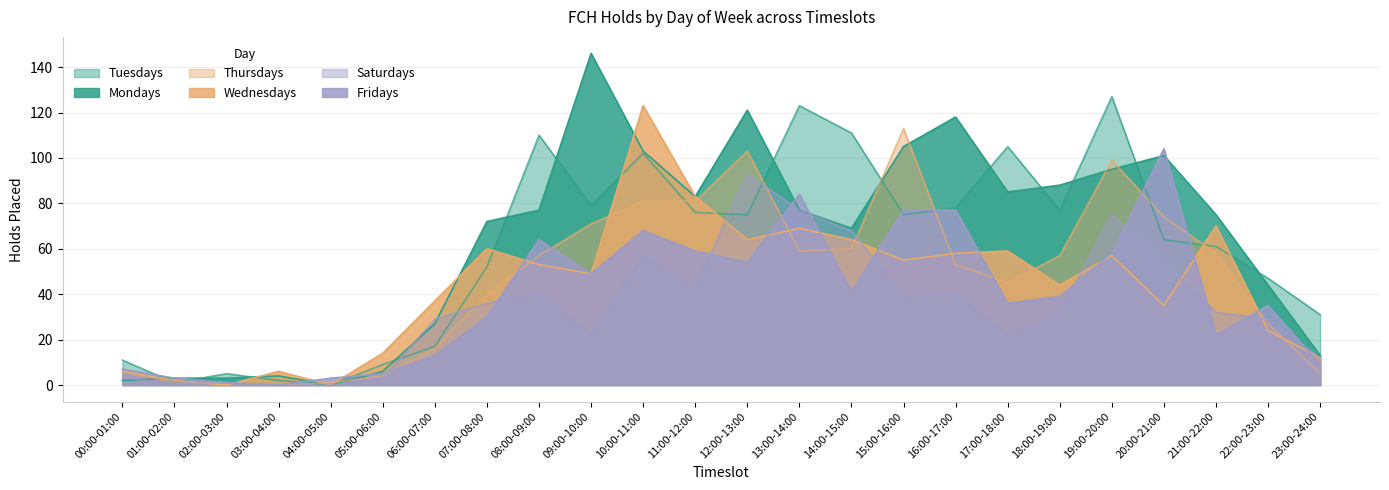

Where is Fridays nearest to the value 52?

12:00-13:00